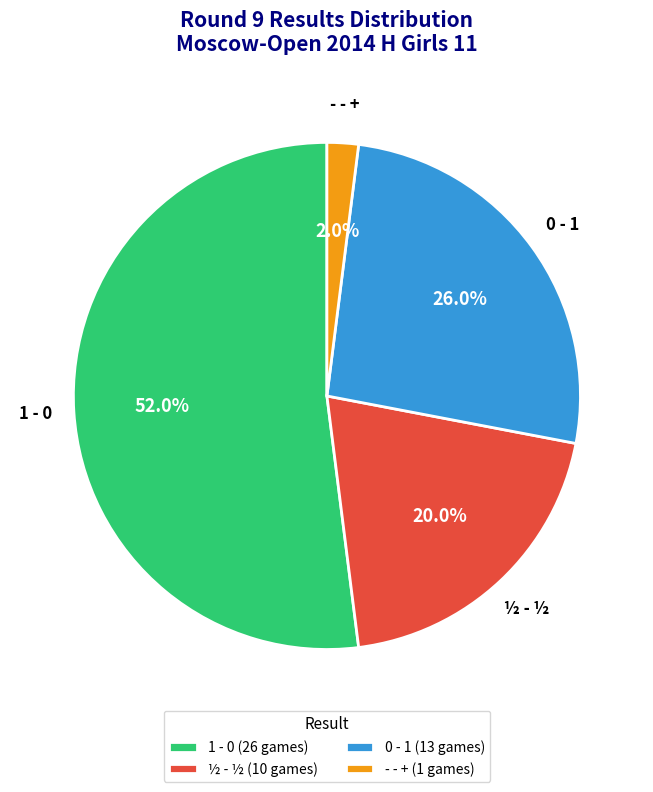

Which slice is the smallest?

- - +